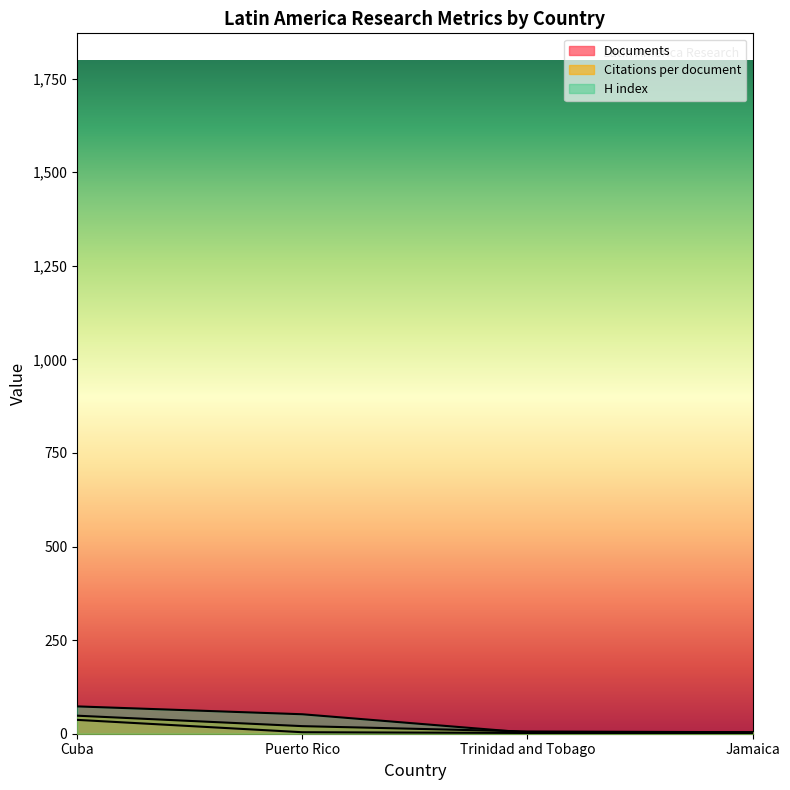

What position from the left is Cuba?

1